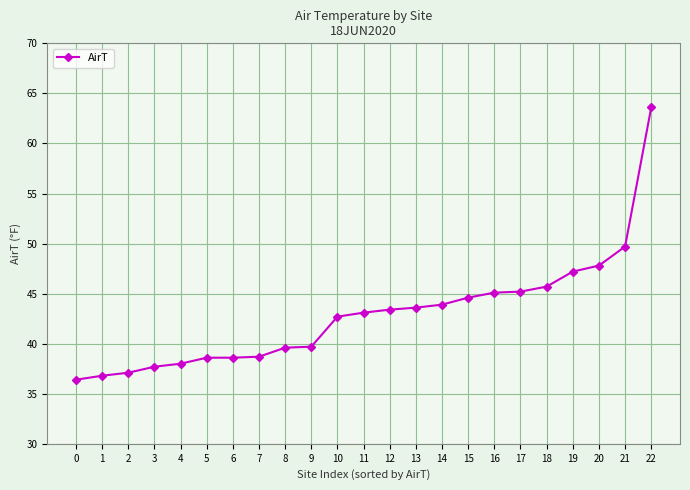

What is the value of the 6th point from the left?

38.6